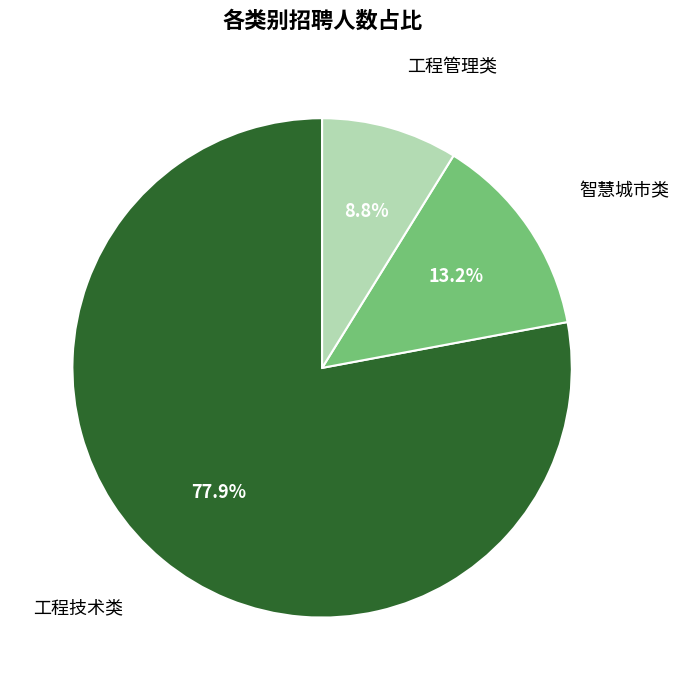

Rank the categories by value from highest to lowest.

工程技术类, 智慧城市类, 工程管理类